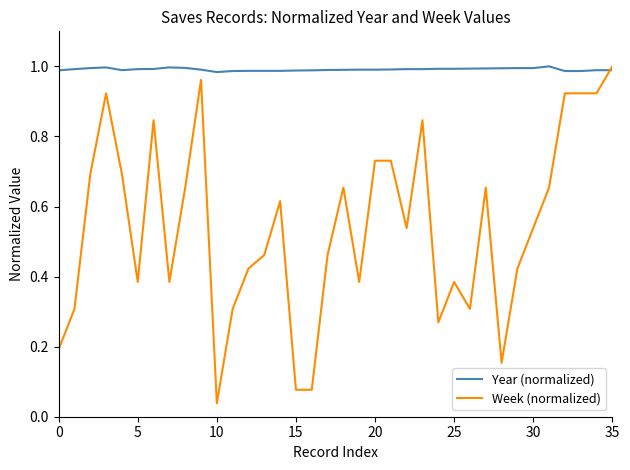

Rank the series by their average value, from highest to lowest.

Year (normalized), Week (normalized)